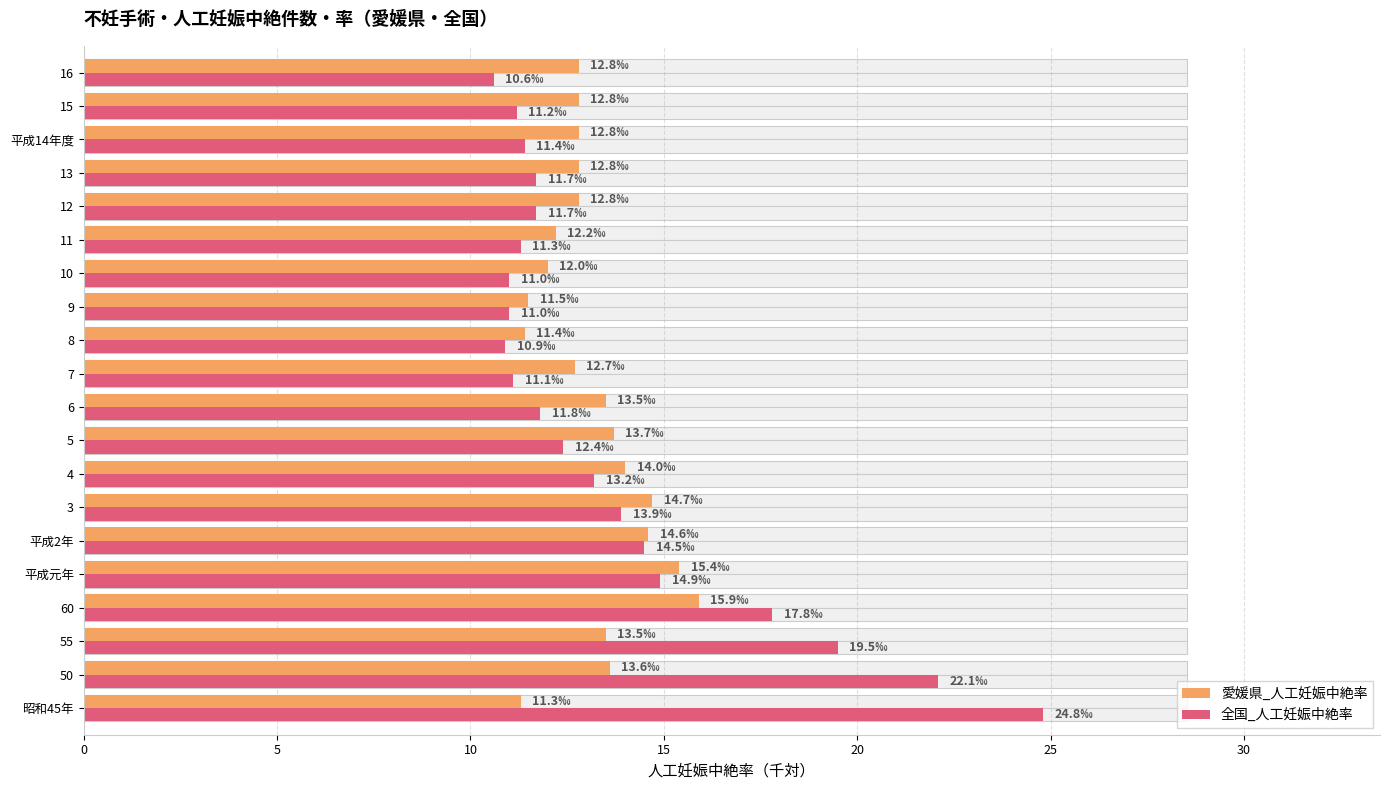

Which series has the largest total across all categories?

全国_人工妊娠中絶率